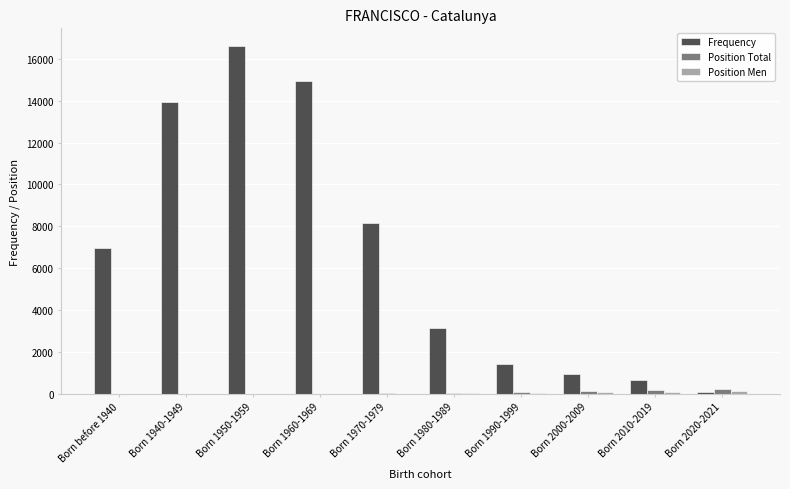

Which series has the largest total across all categories?

Frequency